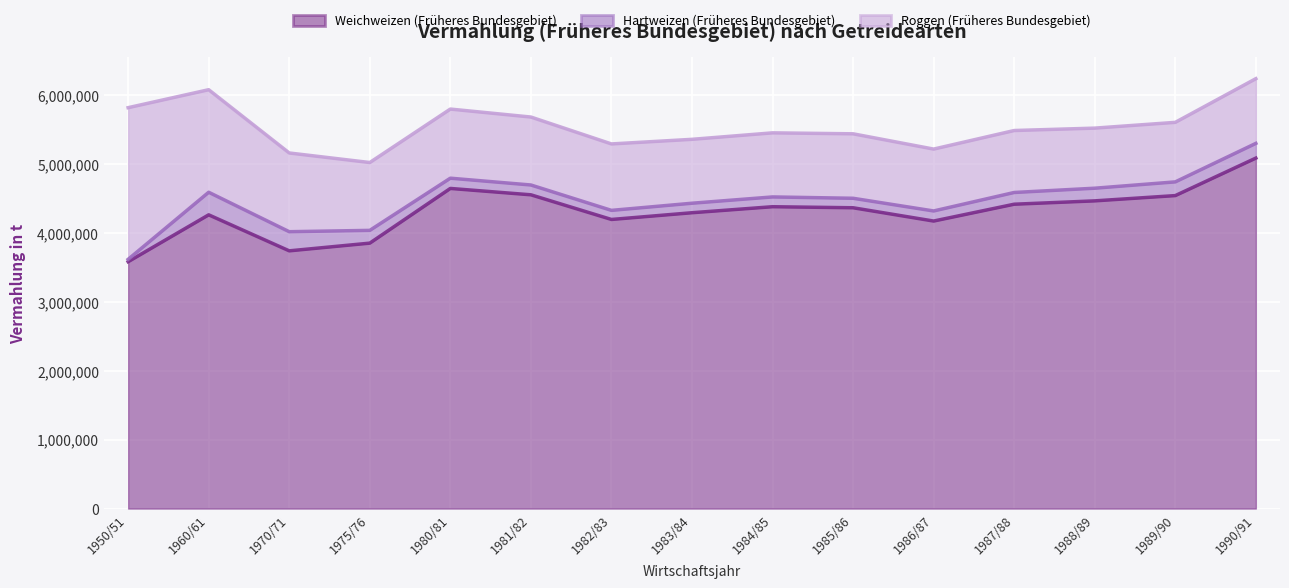

How many values in the Hartweizen (Früheres Bundesgebiet) series are below 148482?

7